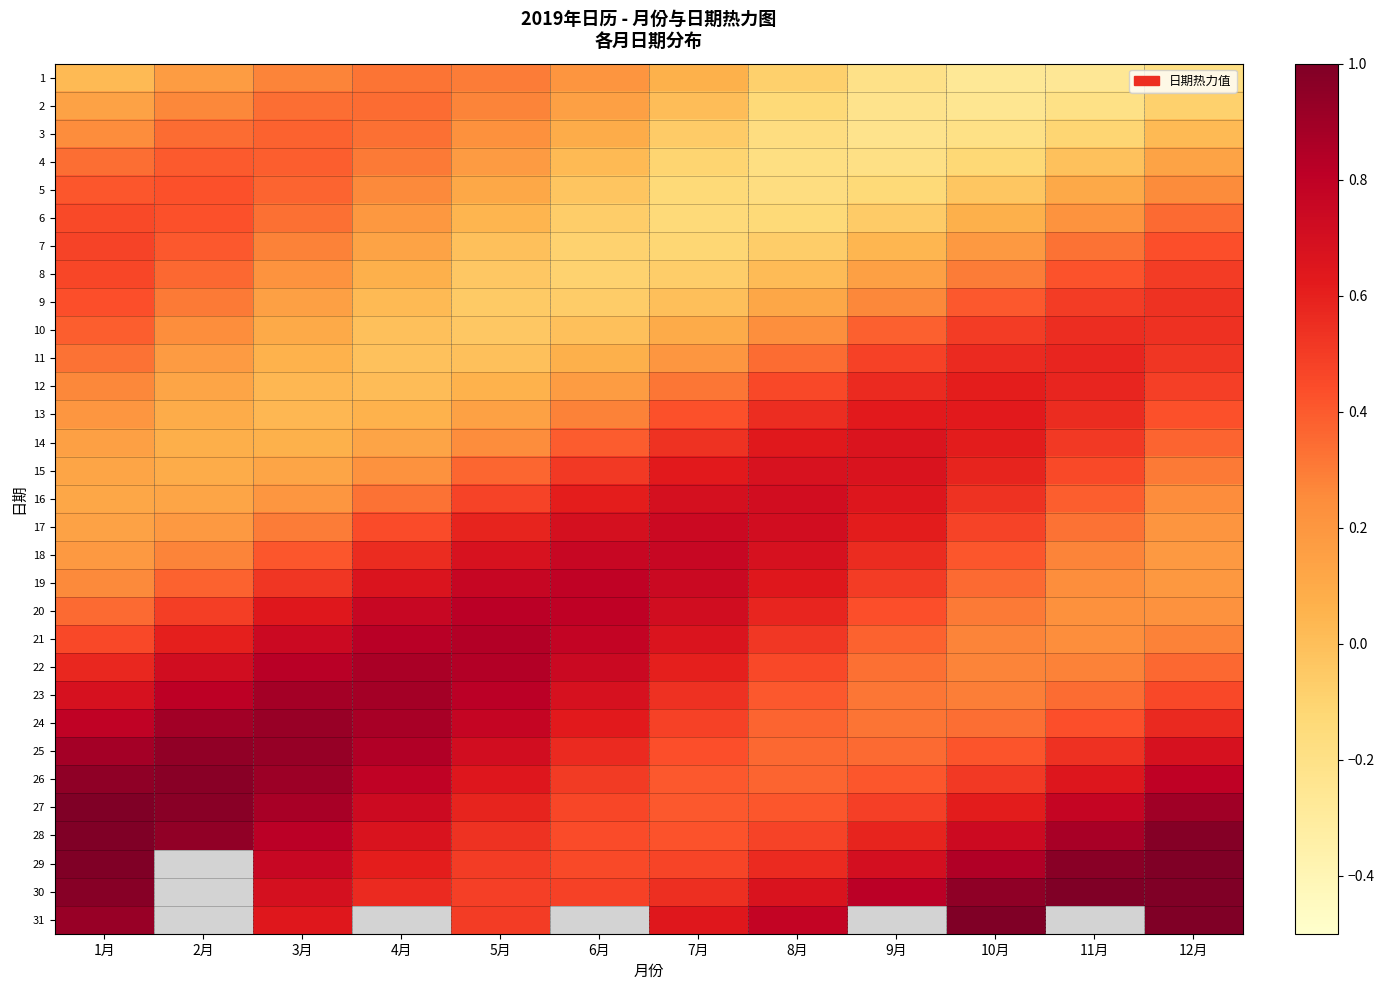

What is the sum of all 9 values?

2.6